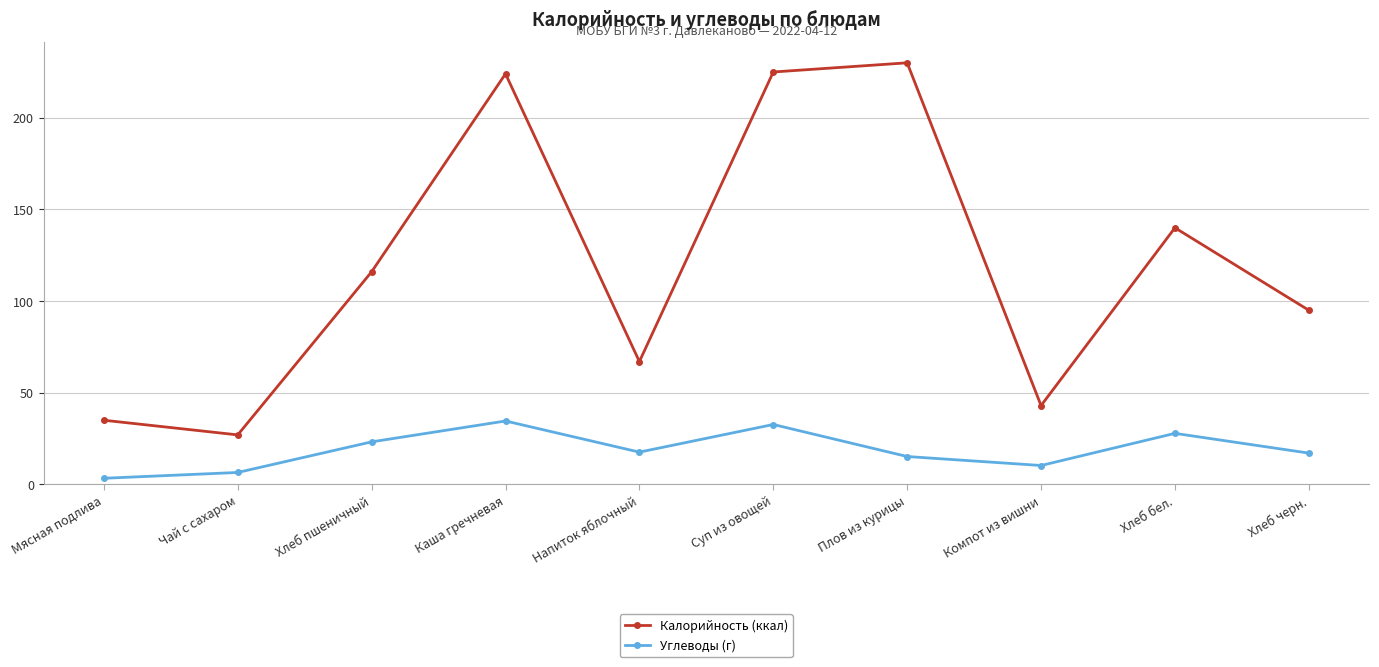

How many interior local peaks does the Углеводы (г) series have?

3